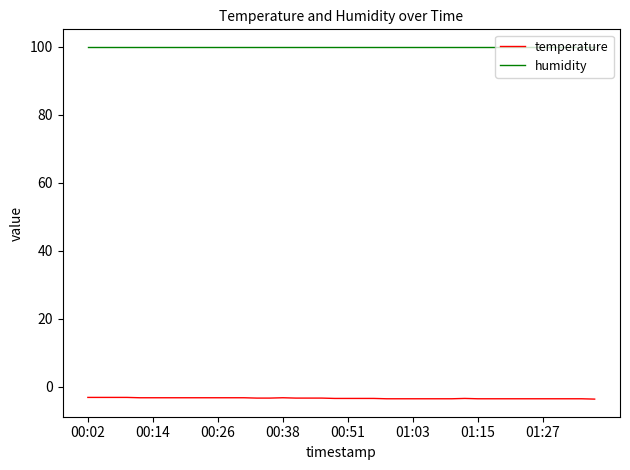

Rank the series by their maximum value, from highest to lowest.

humidity, temperature